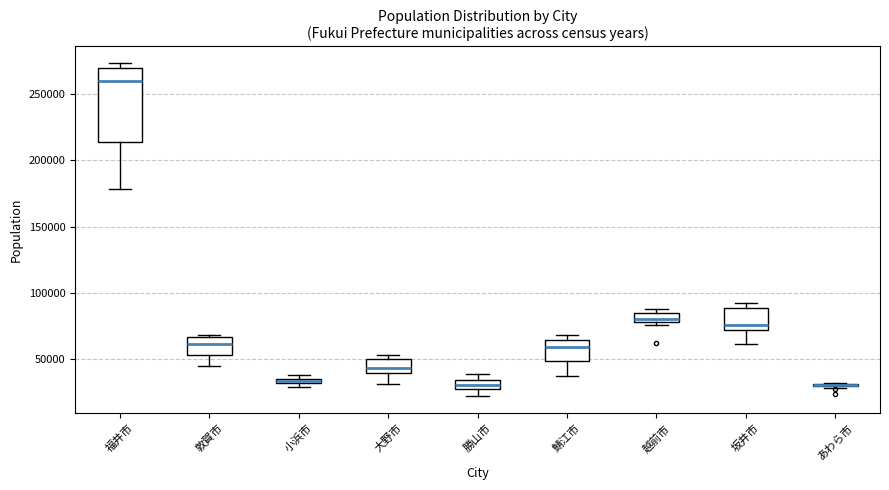

Where is the upper edge of the box for 福井市 on the y-axis? The values are not printed on the chart, so give them approximately, as read against the axis.

270000